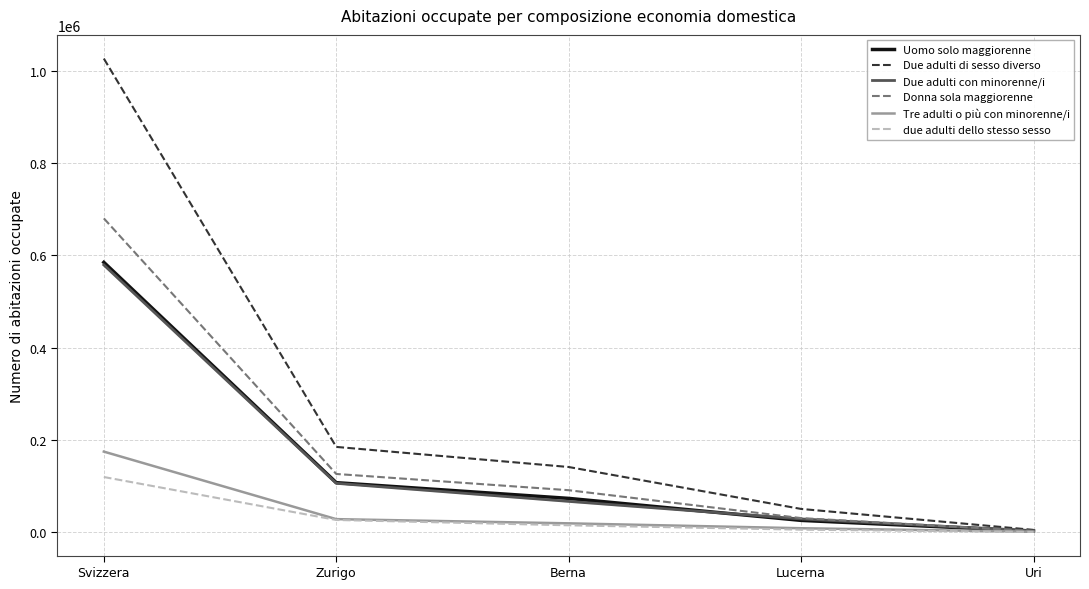

What is the minimum value for Uomo solo maggiorenne?

2236